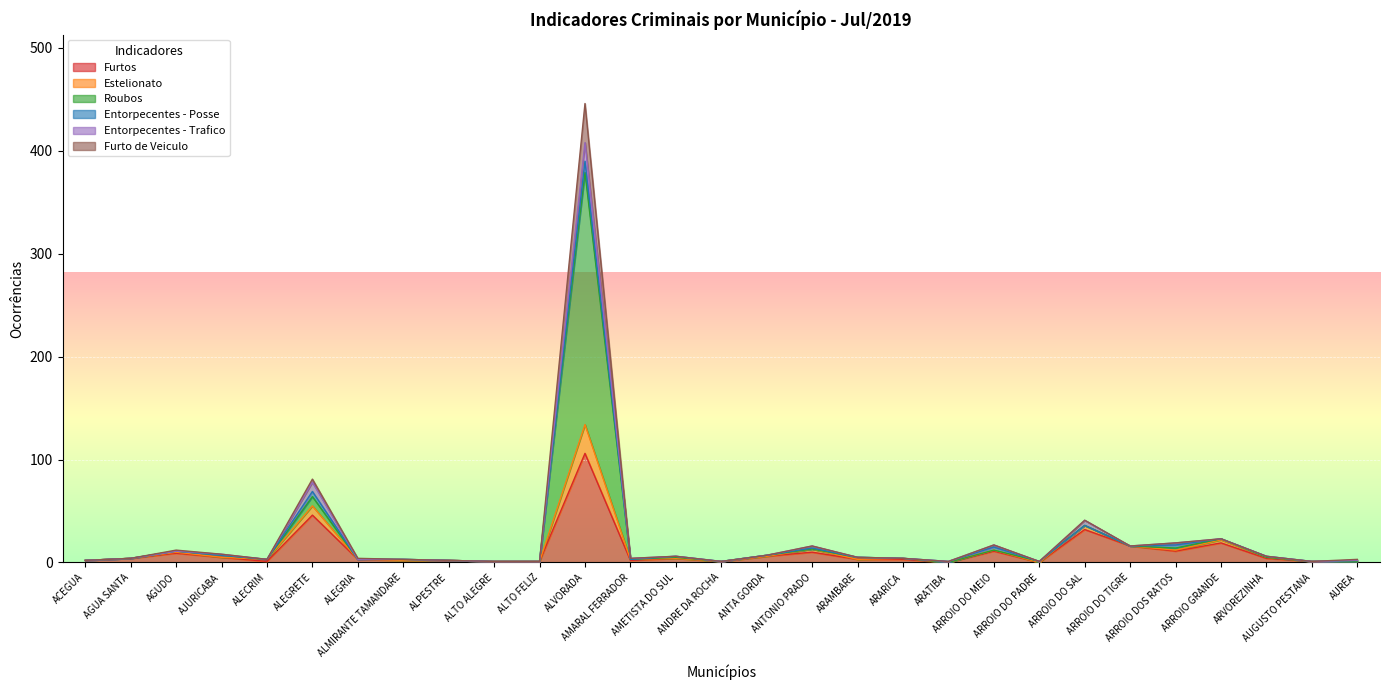

Which series has the largest range (max minus min)?

Furto de Veiculo